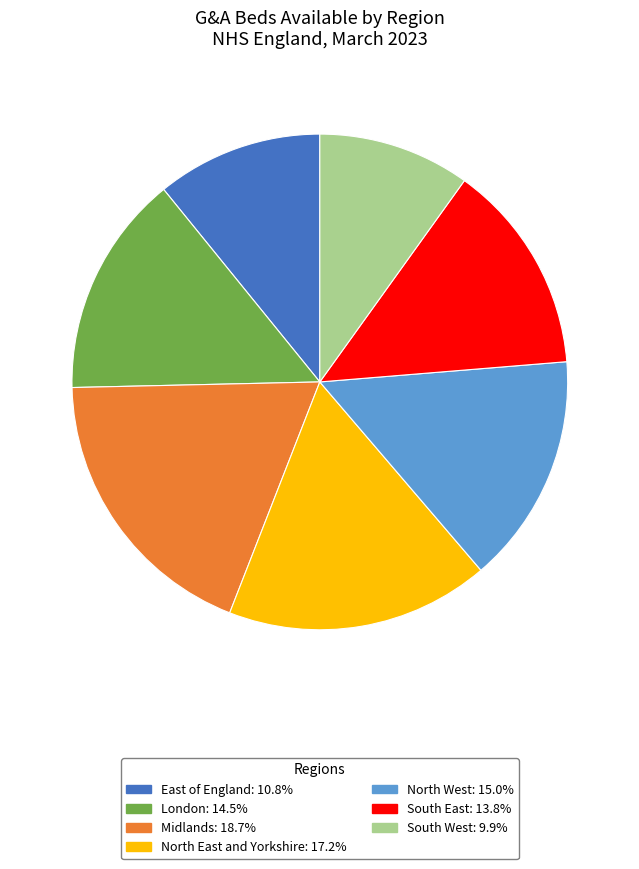

Count the number of slices in the pie.

7